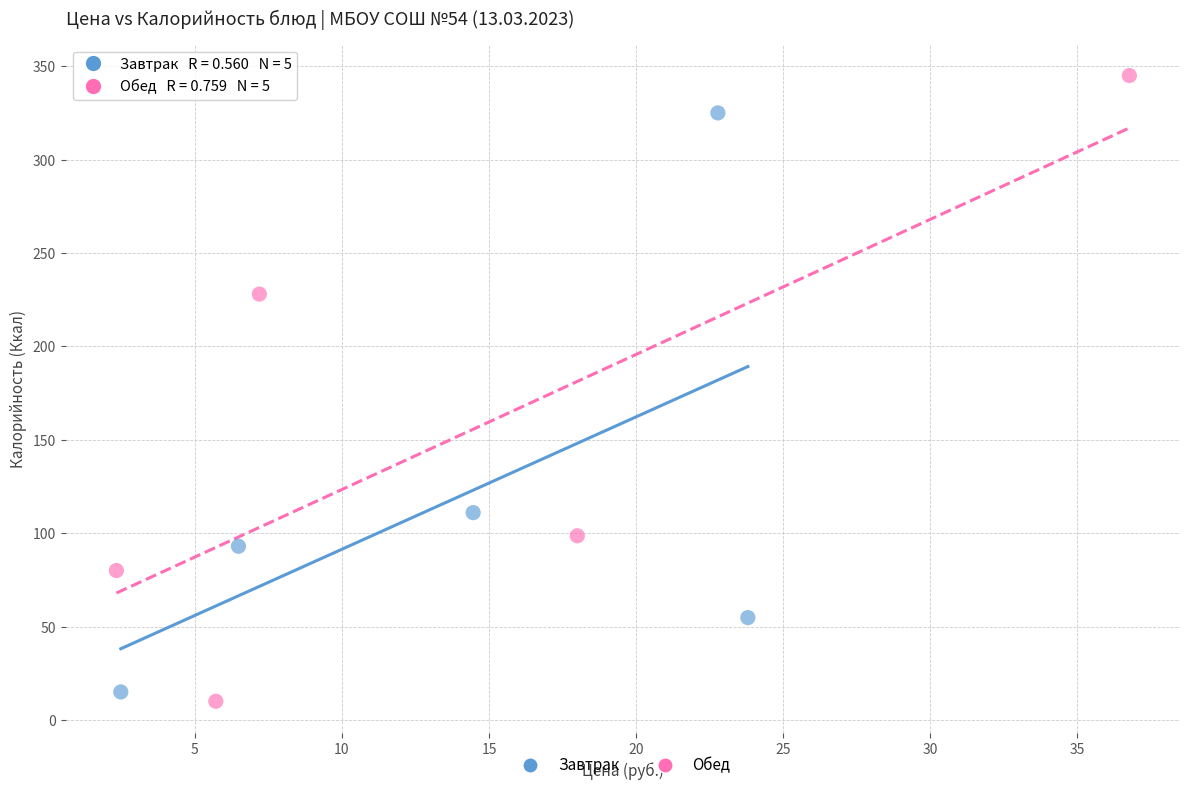

What are all the series names shown in the legend?

Завтрак, Обед